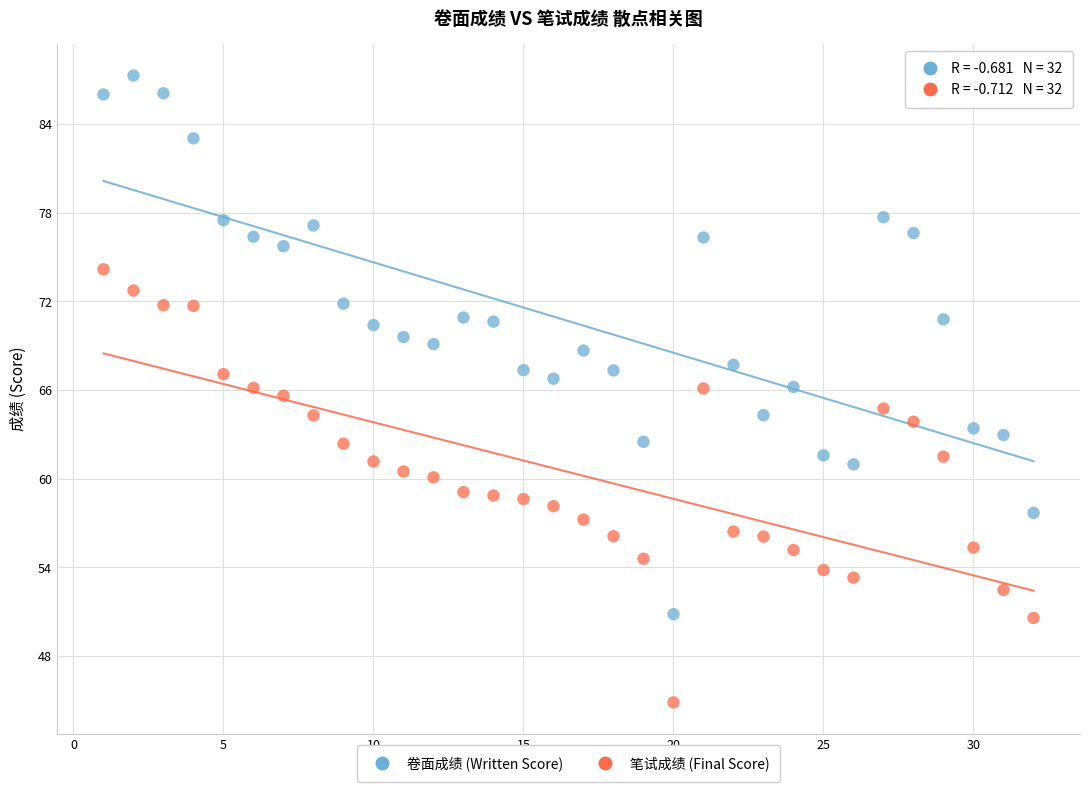

Across all data points, what is the range of X values (max minus min)?

31.0